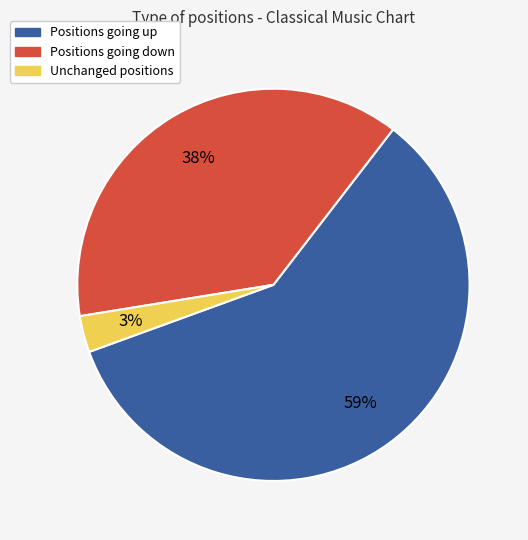

Is there any slice that represents more than half of the pie?

Yes